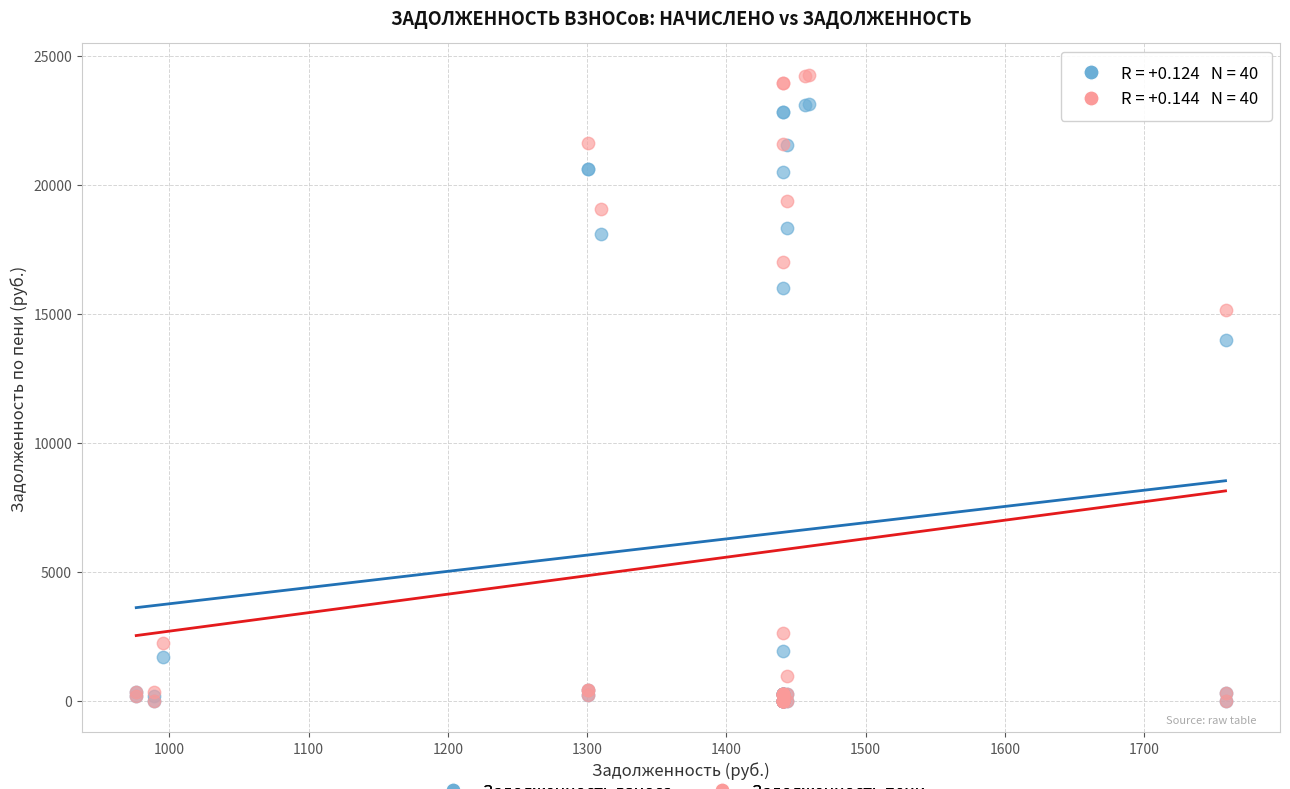

In the Задолженность взноса series, what Y value is closest to 11569?

13996.4